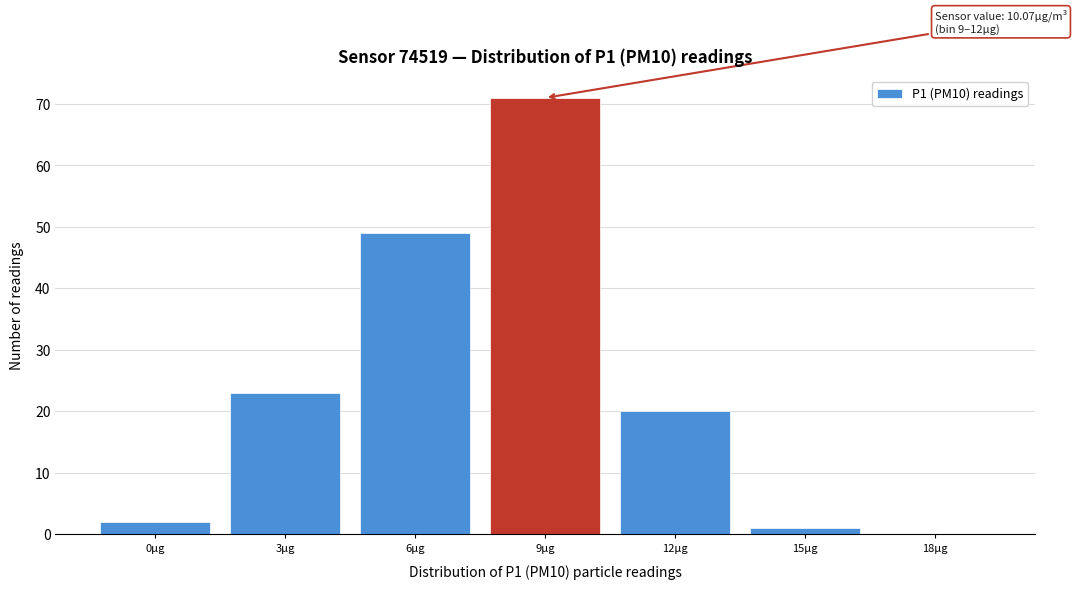

Reading right to left, extract all data points from this chart.

18µg=0	15µg=1	12µg=20	9µg=71	6µg=49	3µg=23	0µg=2